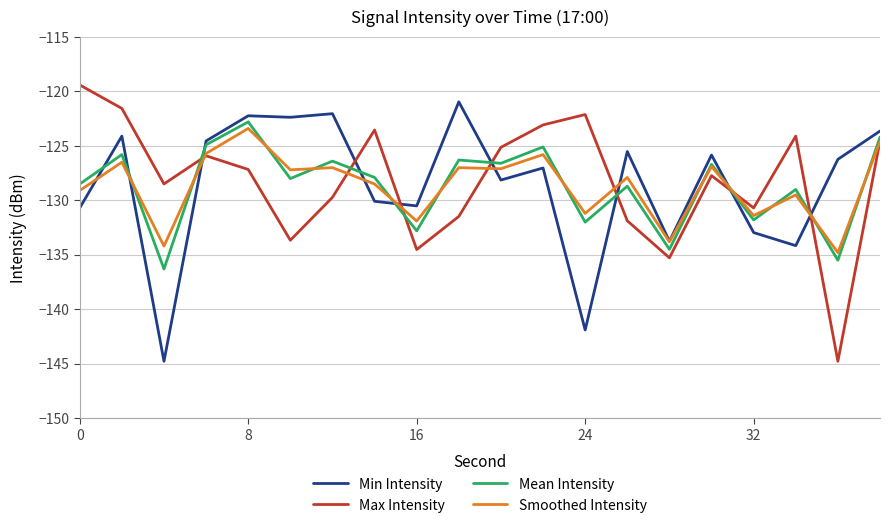

Which series has the widest spread of values?

Max Intensity